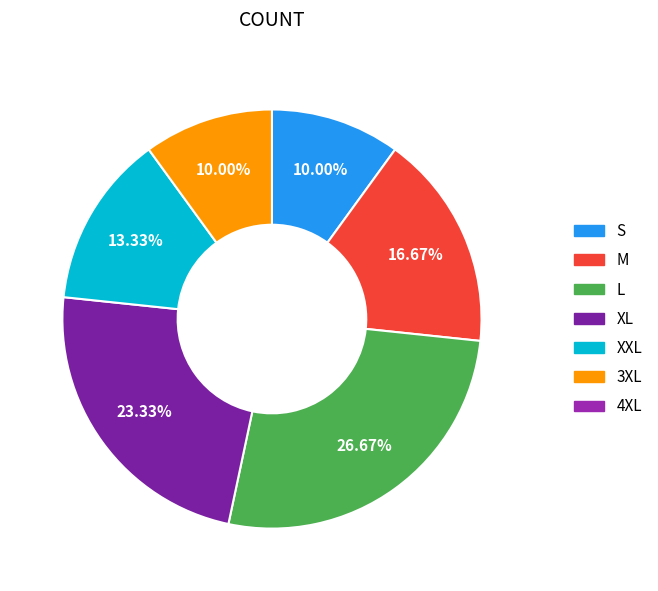

Does any single category account for the majority?

No